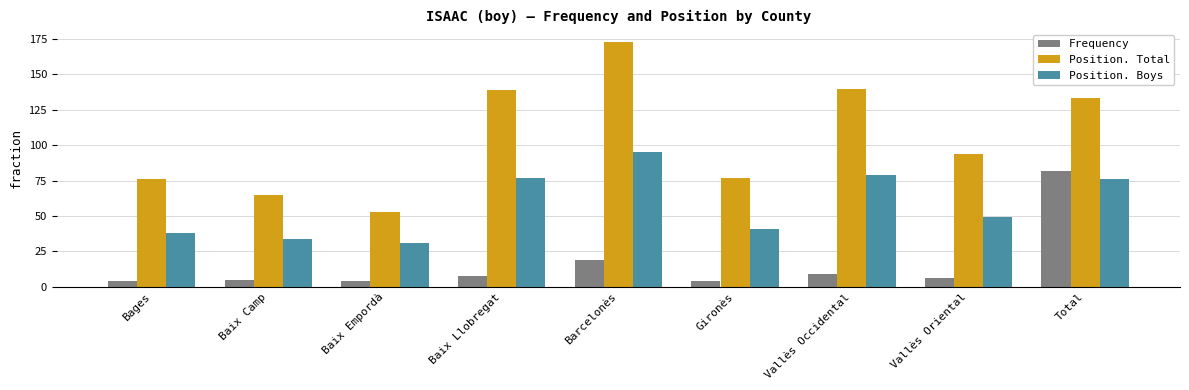

Which series has the largest range (max minus min)?

Position. Total